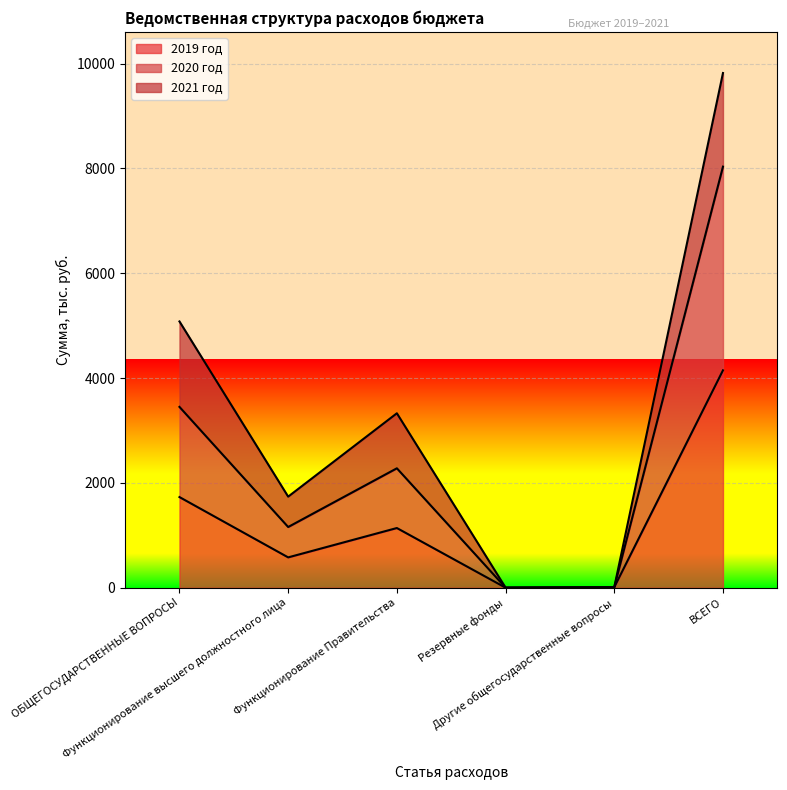

What is the value of the 2019 год point at the 4th from the left?

1.0